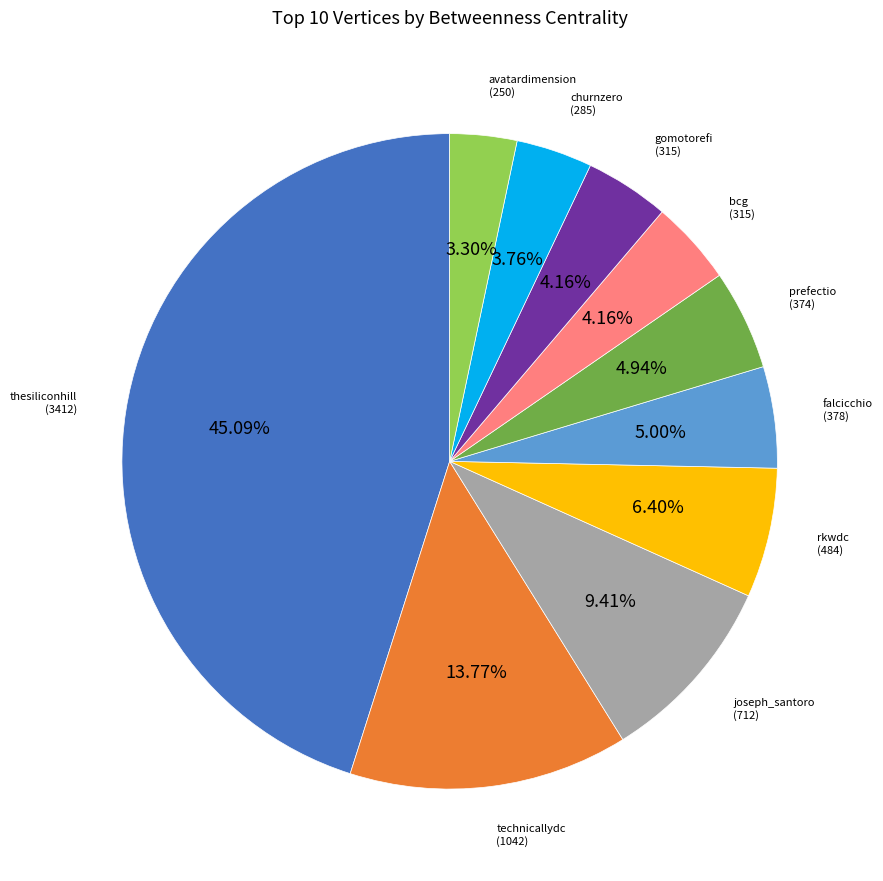

Is there a majority slice in this chart?

No